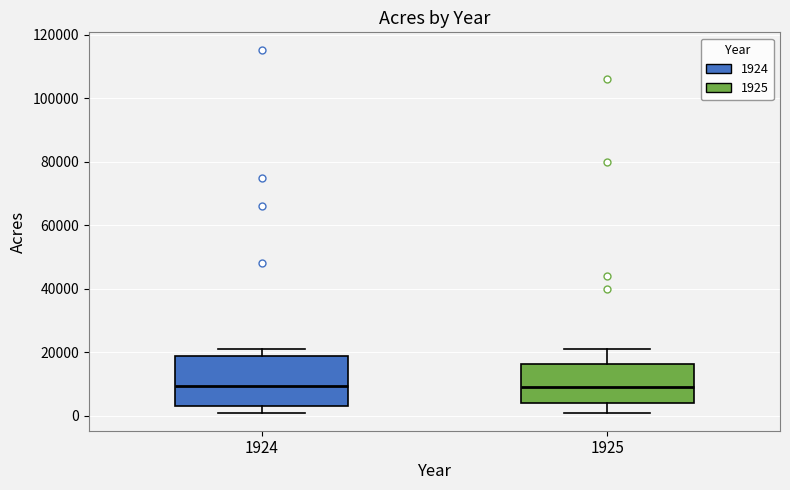

Where is the lower edge of the box at x = 1924 on the y-axis? The values are not printed on the chart, so give them approximately, as read against the axis.

4000